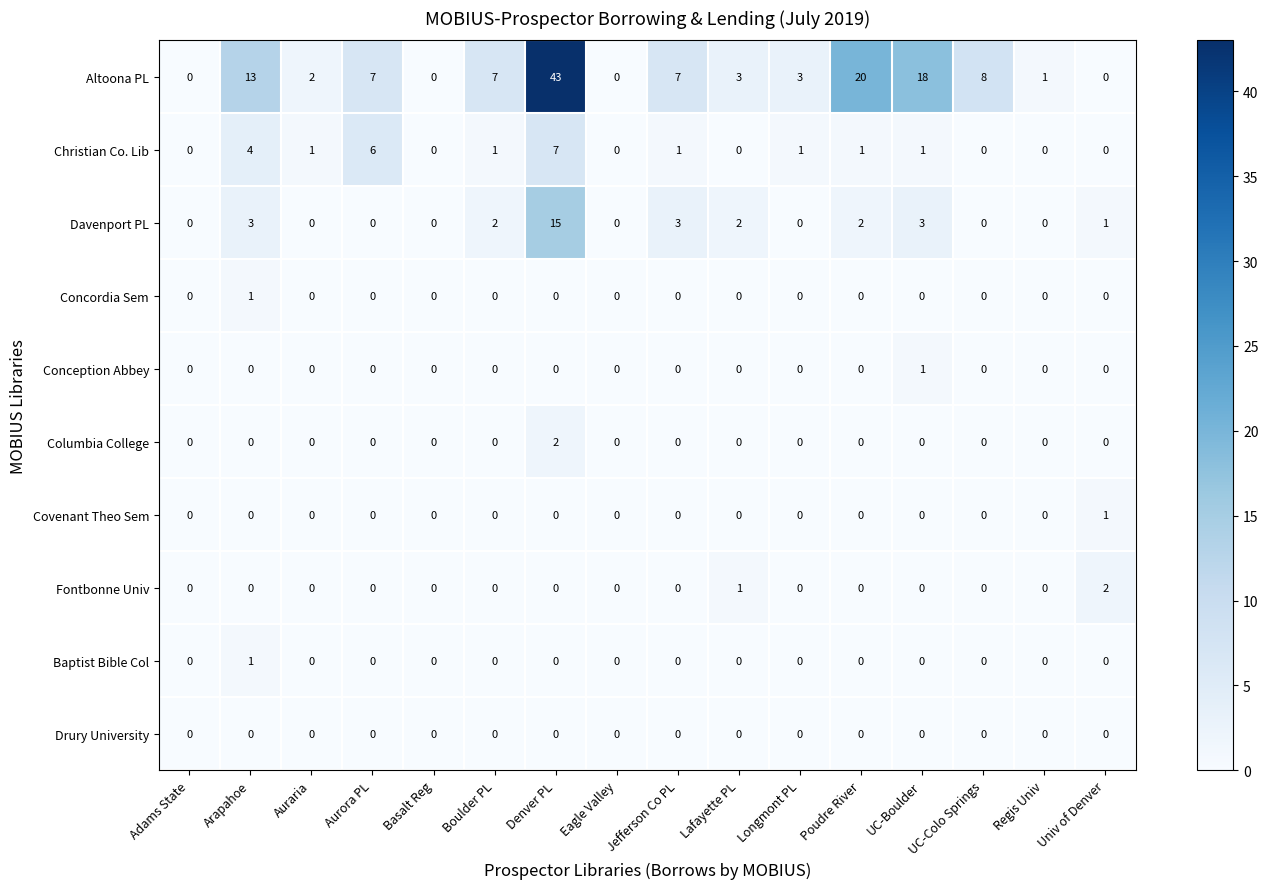

What is the difference between the highest and lowest values at Poudre River?

20